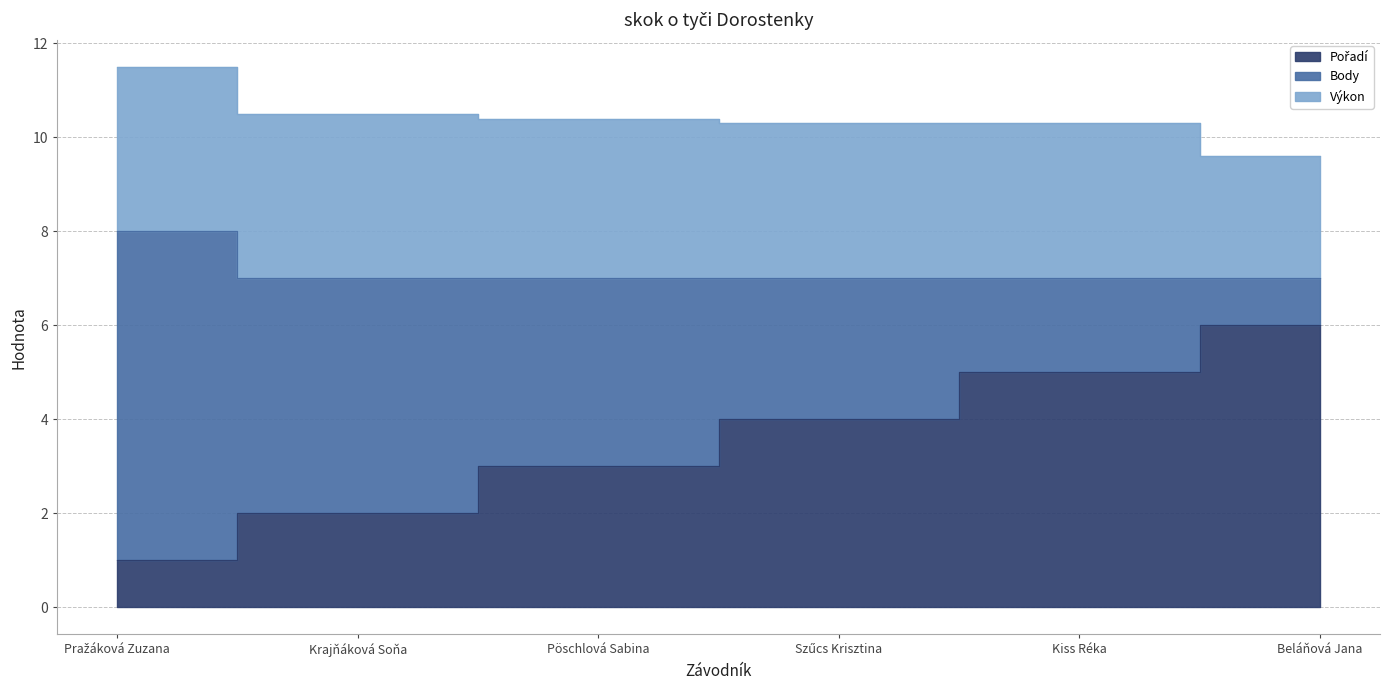

True or false: Pořadí and Body intersect in this chart.

True